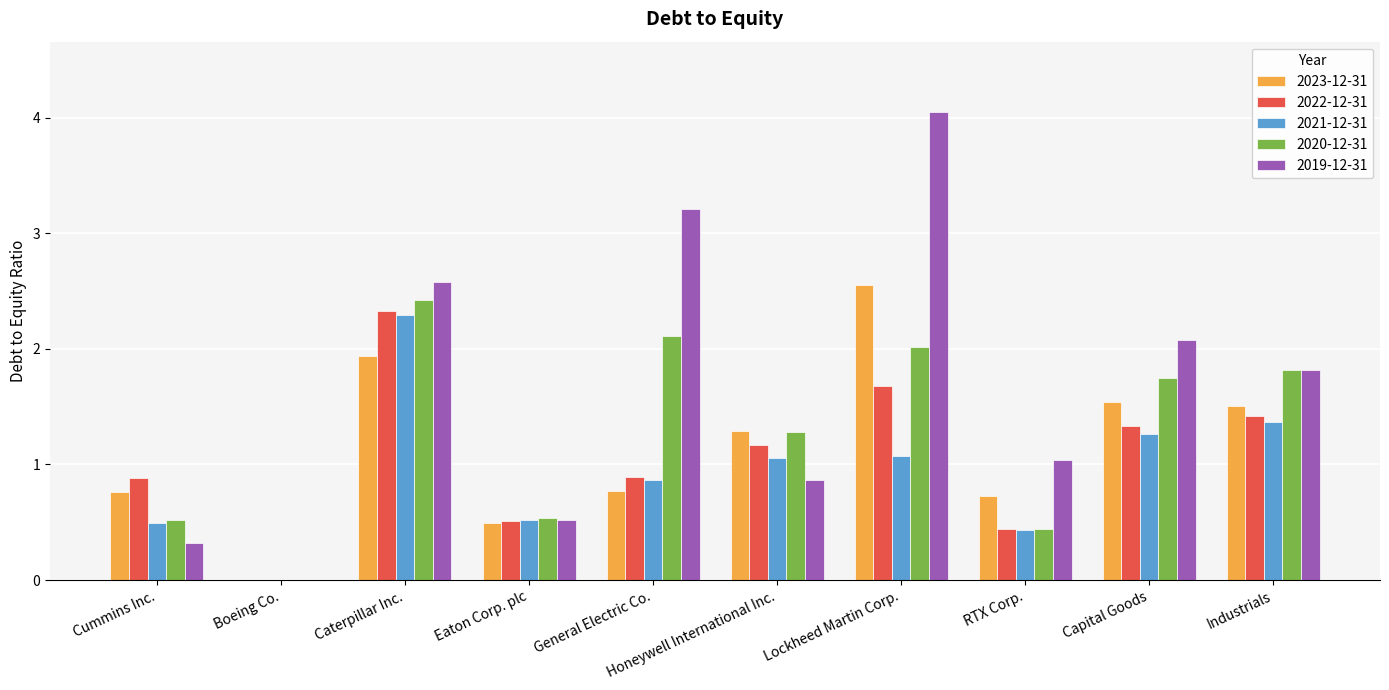

What is the total value across all series at Capital Goods?

8.0